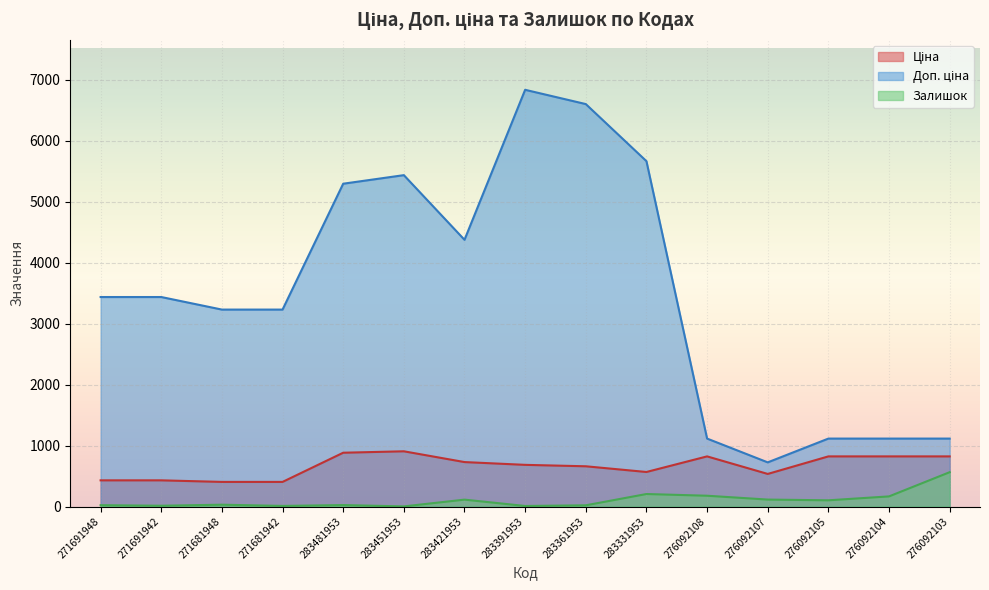

Reading right to left, transcribe all the data shown in this chart.

Ціна: 822.0	822.0	822.0	534.3	822.0	566.2	659.8	683.2	728.8	905.5	882.1	403.6	403.6	429.3	429.3
Доп. ціна: 1114.0	1114.0	1114.0	724.0	1114.0	5662.1	6597.9	6831.9	4372.9	5432.8	5292.4	3228.8	3228.8	3434.6	3434.6
Залишок: 563.0	166.0	102.0	114.0	177.0	205.0	20.0	9.0	113.0	2.0	24.0	10.0	30.0	13.0	22.0